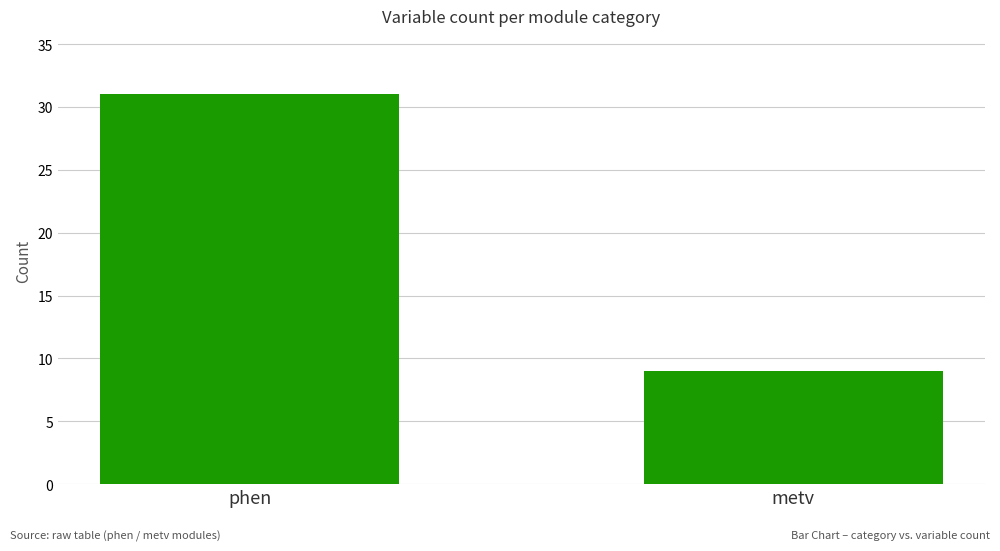

Is it true that the value at phen is 31?

True